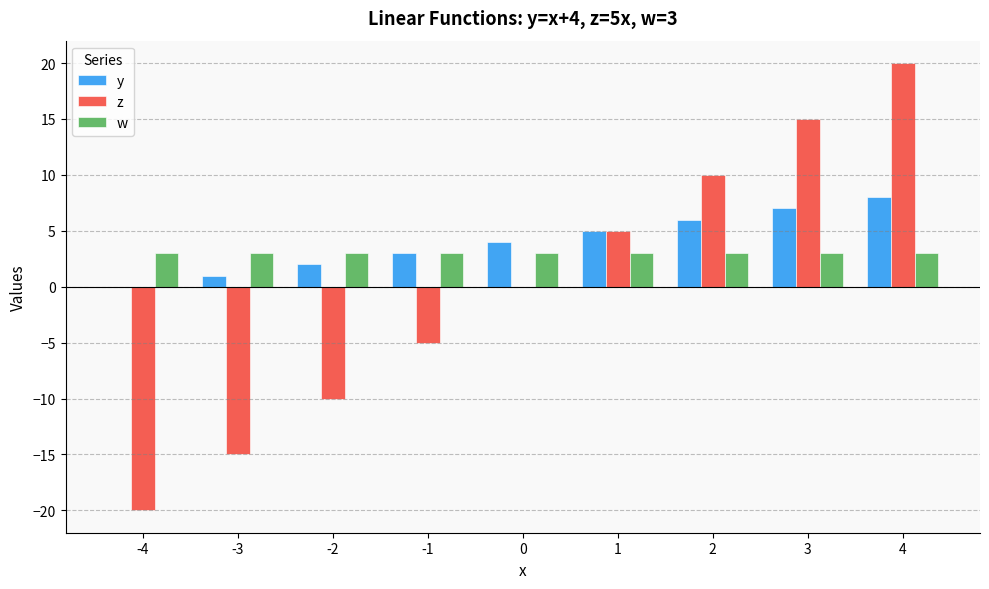

What are all the series names shown in the legend?

y, z, w